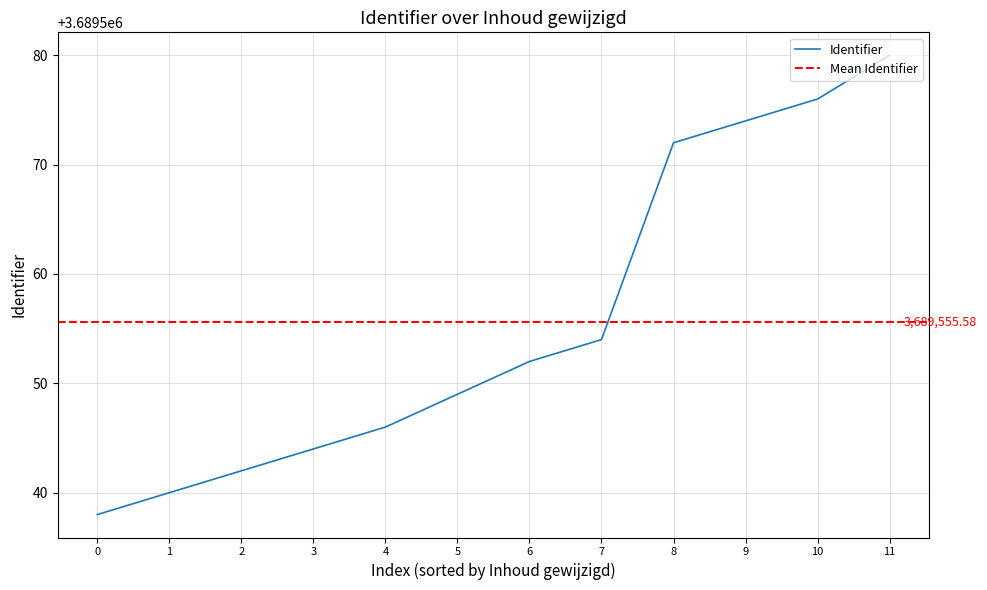

List the labels in order of Identifier value, smallest first.

0, 1, 2, 3, 4, 5, 6, 7, 8, 9, 10, 11